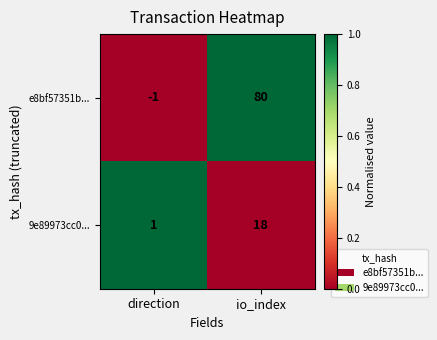

The e8bf57351b... series shows 80 at io_index. True or false?

True